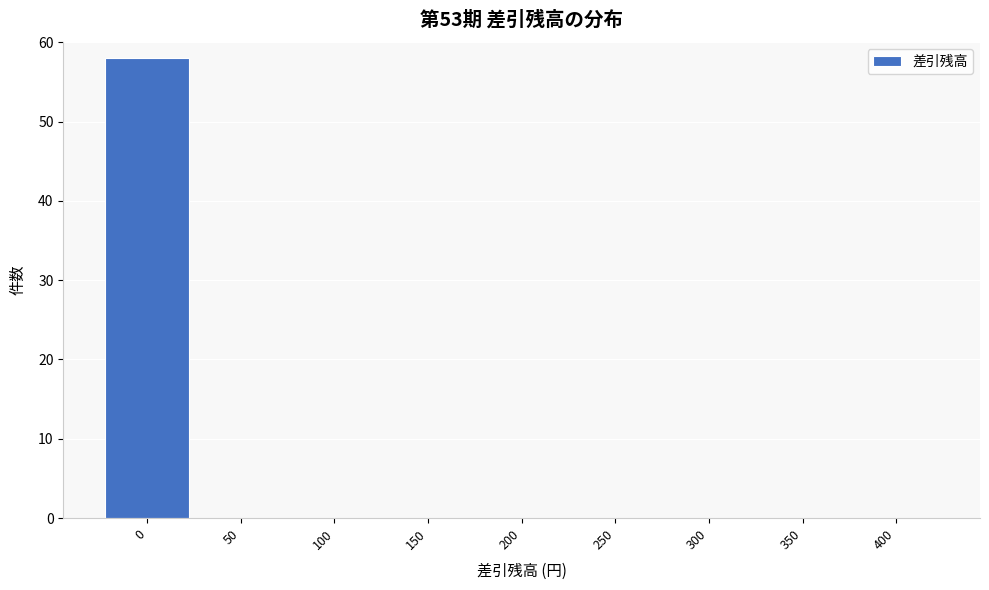

Reading left to right, what are all the values shown in this chart?

0=58	50=0	100=0	150=0	200=0	250=0	300=0	350=0	400=0